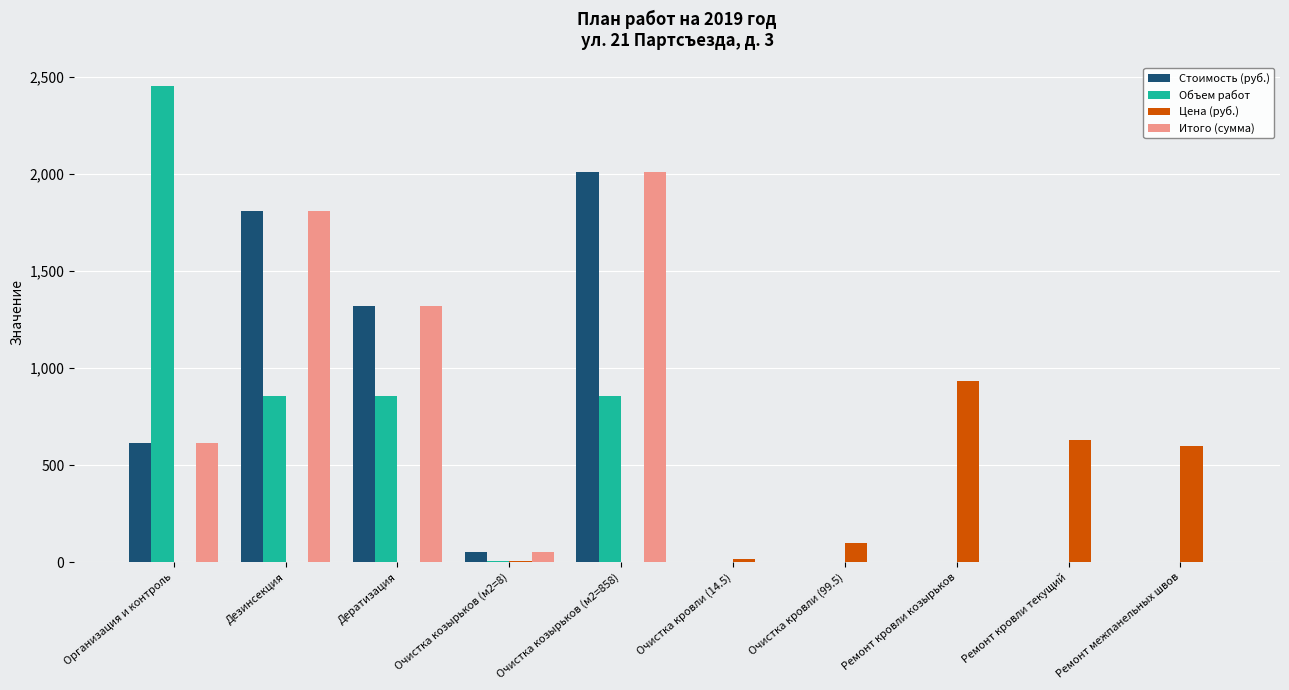

Between Организация и контроль and Ремонт кровли козырьков, which series saw the biggest shift?

Объем работ